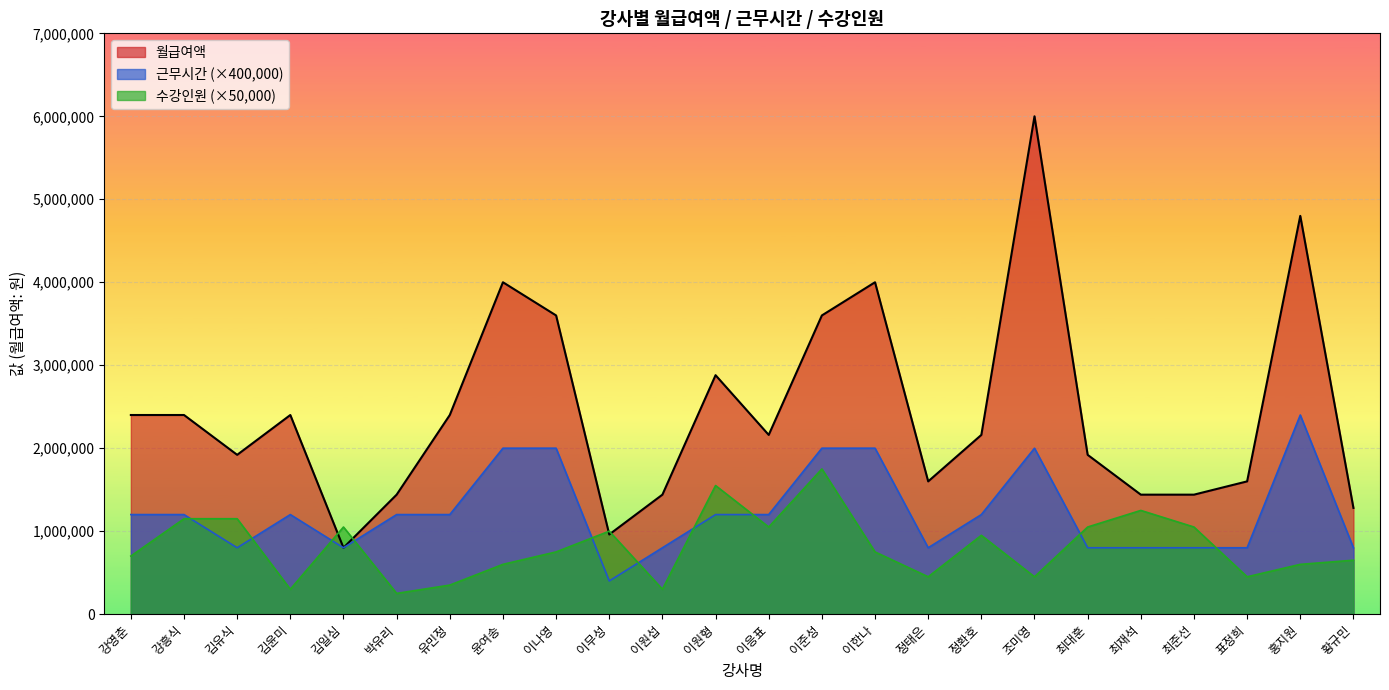

What is the minimum value shown in the chart?

250000